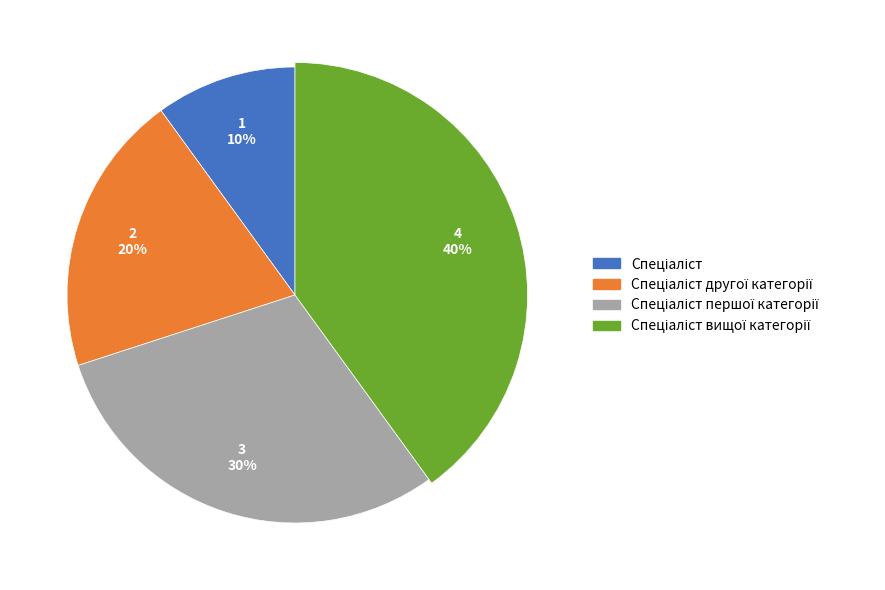

The Спеціаліст slice represents 10% of the pie. True or false?

True